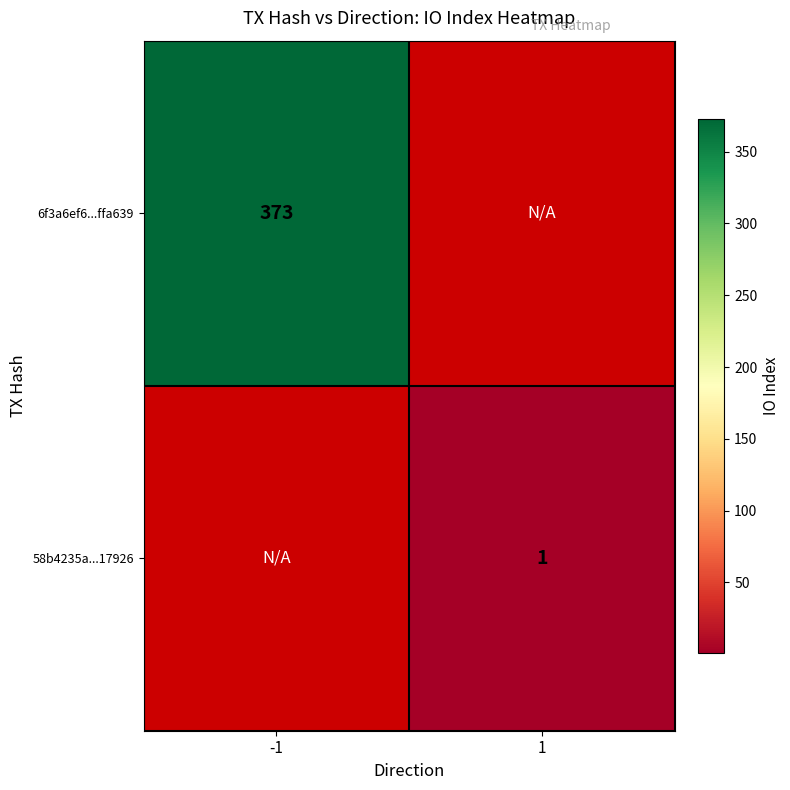

Is it true that 6f3a6ef6...ffa639 equals 182.4 at -1?

False